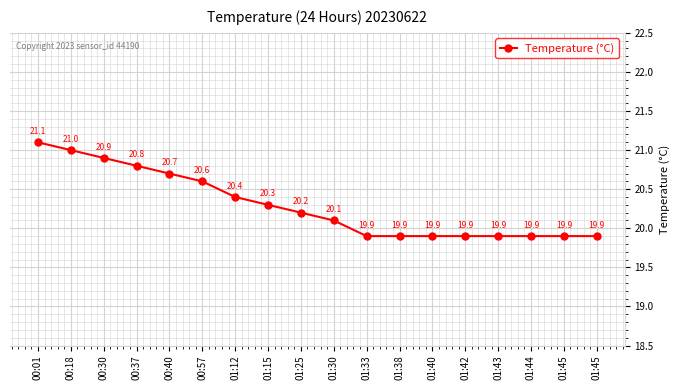

Does the chart display data point markers on the line(s)?

Yes